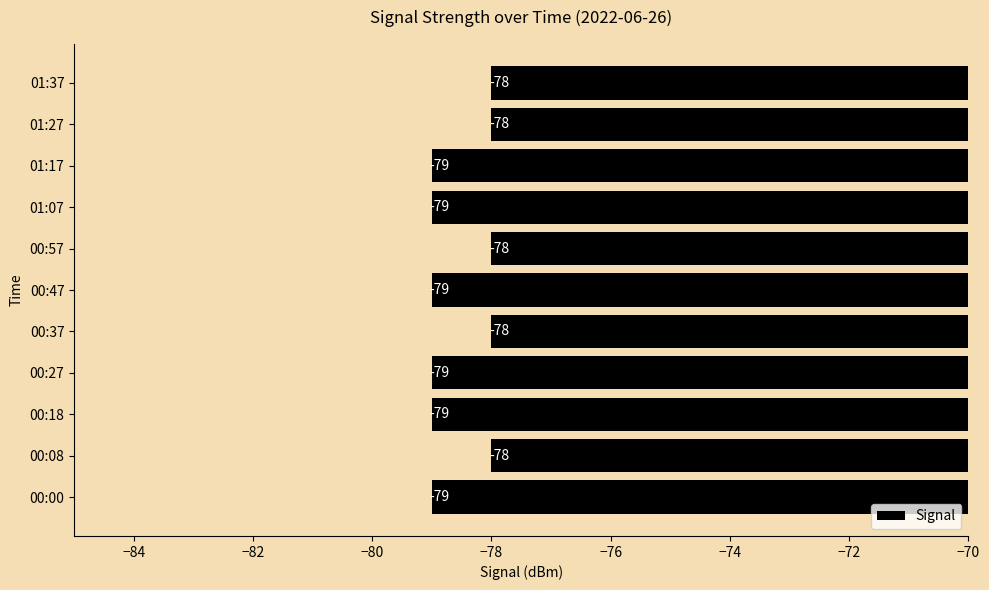

Reading bottom to top, extract all data points from this chart.

-79	-78	-79	-79	-78	-79	-78	-79	-79	-78	-78